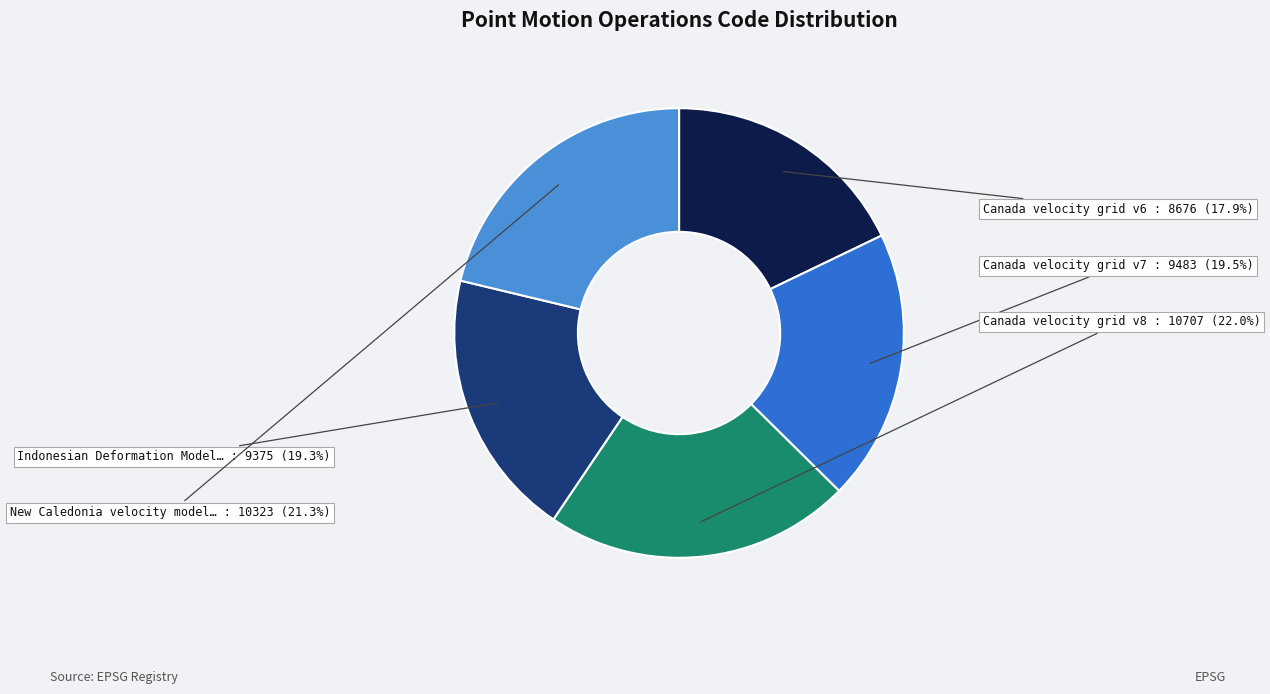

How many segments does this pie chart have?

5